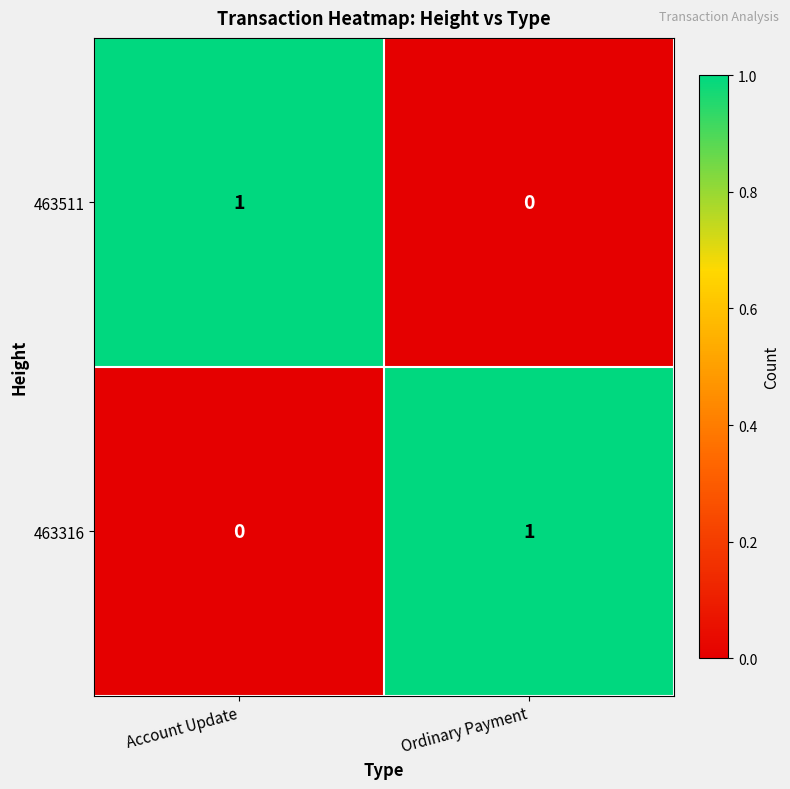

Reading left to right, list all the values displayed in this chart.

463511: 1	0
463316: 0	1